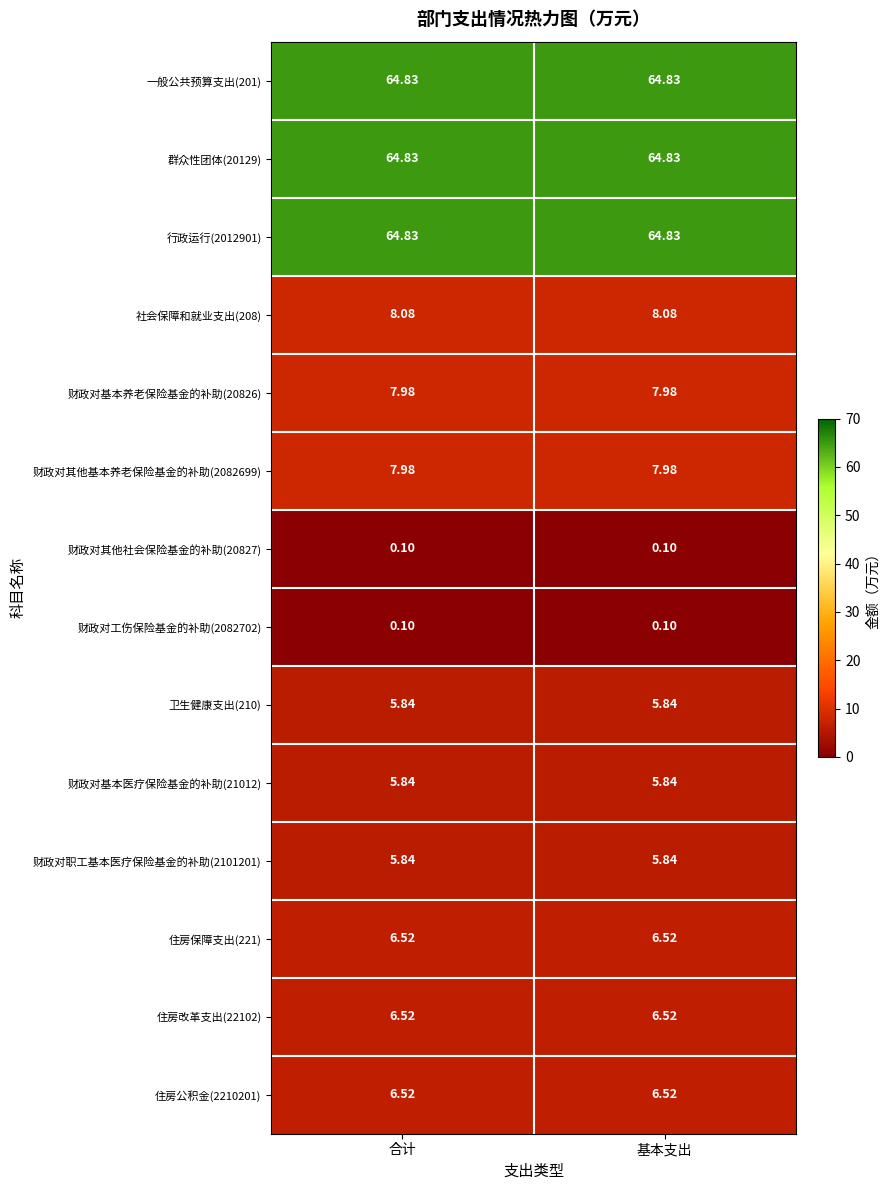

How many categories are shown in the chart?

2